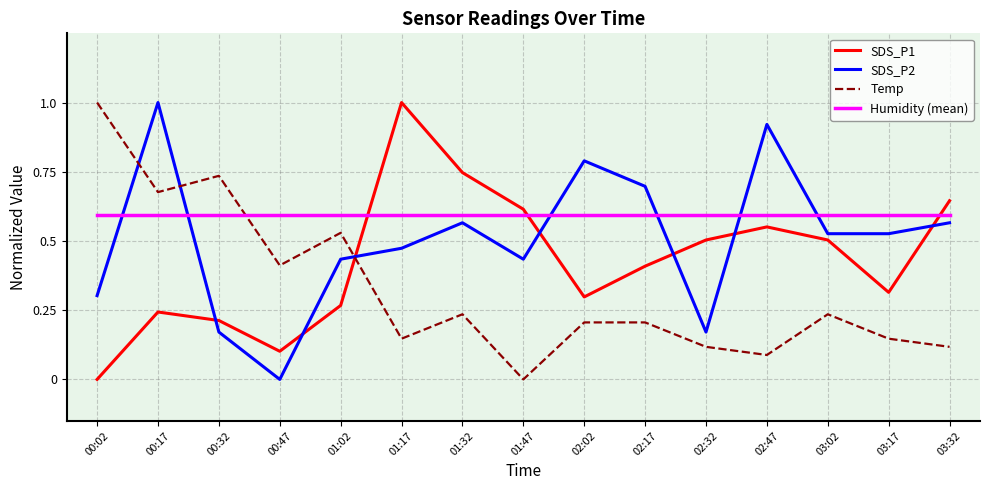

What is the sum of the Humidity (mean) values at 00:17 and 02:32?

1.2